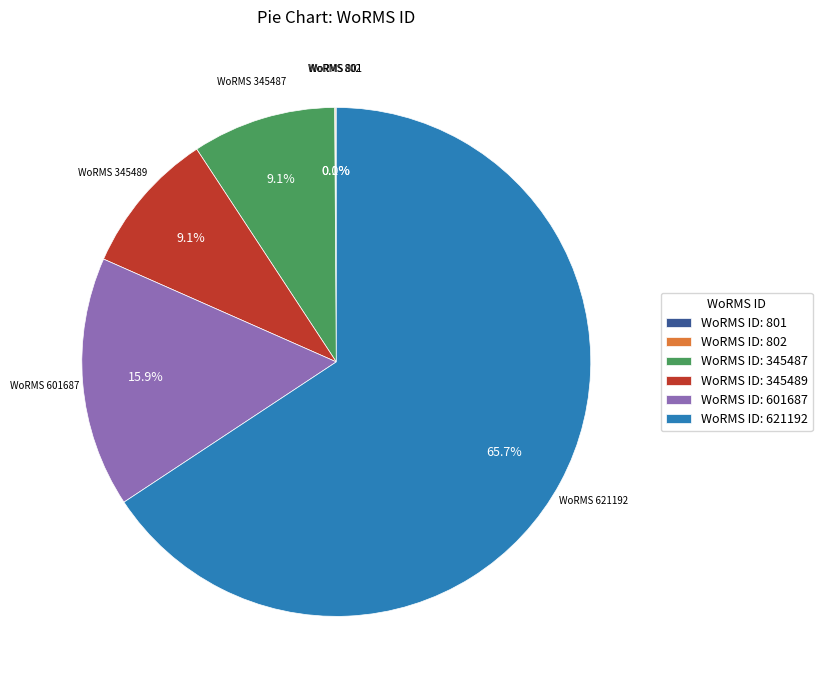

Does WoRMS ID: 345489 represent more than half of the total?

No